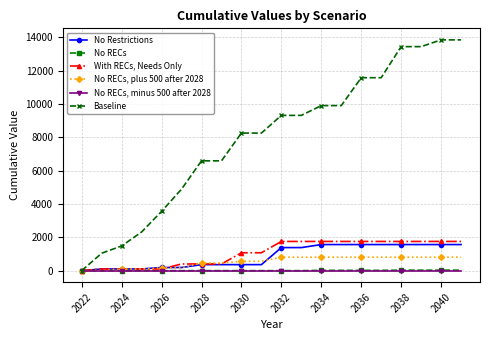

Which series has the widest spread of values?

Baseline